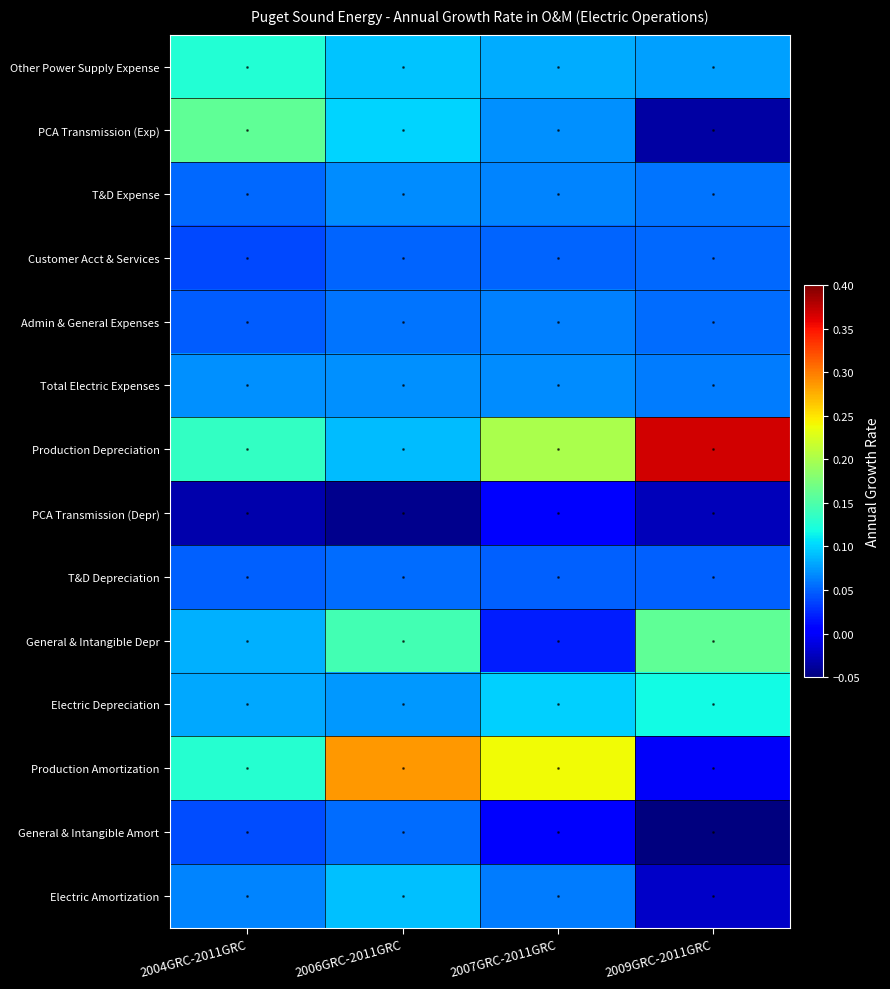

Which has a higher value, 2009GRC-2011GRC or 2004GRC-2011GRC?

2004GRC-2011GRC